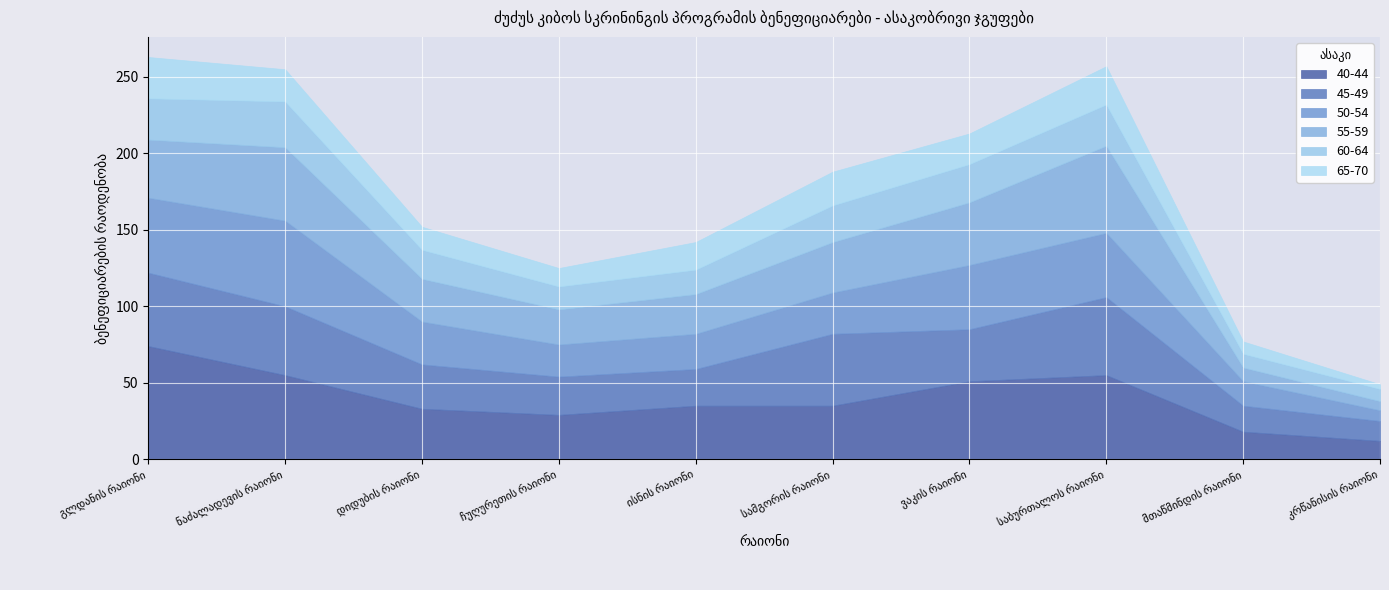

Reading left to right, extract all data points from this chart.

40-44: გლდანის რაიონი=74	ნაძალადევის რაიონი=55	დიდუბის რაიონი=33	ჩუღურეთის რაიონი=29	ისნის რაიონი=35	სამგორის რაიონი=35	ვაკის რაიონი=51	საბურთალოს რაიონი=55	მთაწმინდის რაიონი=18	კრწანისის რაიონი=12
45-49: გლდანის რაიონი=48	ნაძალადევის რაიონი=45	დიდუბის რაიონი=29	ჩუღურეთის რაიონი=25	ისნის რაიონი=24	სამგორის რაიონი=47	ვაკის რაიონი=34	საბურთალოს რაიონი=51	მთაწმინდის რაიონი=17	კრწანისის რაიონი=13
50-54: გლდანის რაიონი=49	ნაძალადევის რაიონი=56	დიდუბის რაიონი=28	ჩუღურეთის რაიონი=21	ისნის რაიონი=23	სამგორის რაიონი=27	ვაკის რაიონი=42	საბურთალოს რაიონი=42	მთაწმინდის რაიონი=16	კრწანისის რაიონი=7
55-59: გლდანის რაიონი=38	ნაძალადევის რაიონი=48	დიდუბის რაიონი=28	ჩუღურეთის რაიონი=23	ისნის რაიონი=26	სამგორის რაიონი=33	ვაკის რაიონი=41	საბურთალოს რაიონი=57	მთაწმინდის რაიონი=9	კრწანისის რაიონი=6
60-64: გლდანის რაიონი=27	ნაძალადევის რაიონი=30	დიდუბის რაიონი=19	ჩუღურეთის რაიონი=15	ისნის რაიონი=16	სამგორის რაიონი=24	ვაკის რაიონი=25	საბურთალოს რაიონი=27	მთაწმინდის რაიონი=9	კრწანისის რაიონი=8
65-70: გლდანის რაიონი=27	ნაძალადევის რაიონი=21	დიდუბის რაიონი=15	ჩუღურეთის რაიონი=12	ისნის რაიონი=18	სამგორის რაიონი=22	ვაკის რაიონი=20	საბურთალოს რაიონი=25	მთაწმინდის რაიონი=8	კრწანისის რაიონი=3